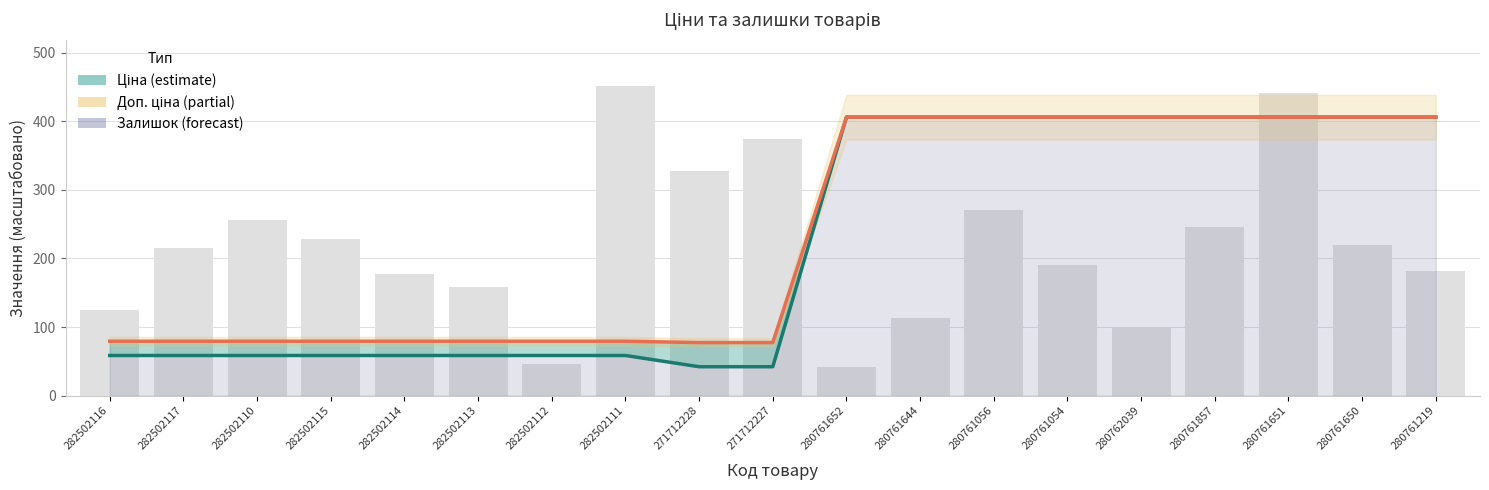

Which label corresponds to the largest value in the chart?

280761652